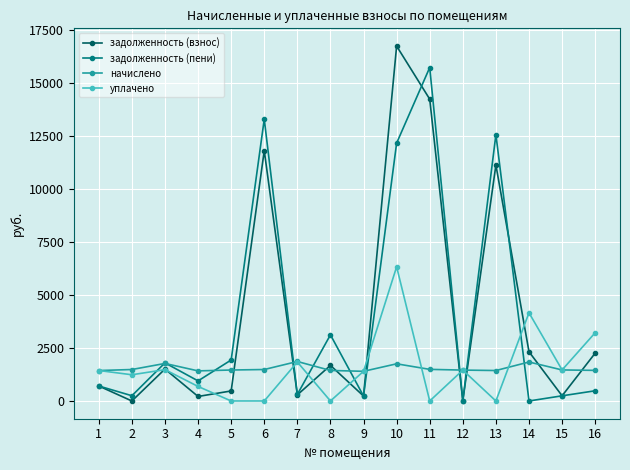

What is the difference between the maximum and second lowest values in the уплачено series?

6325.9